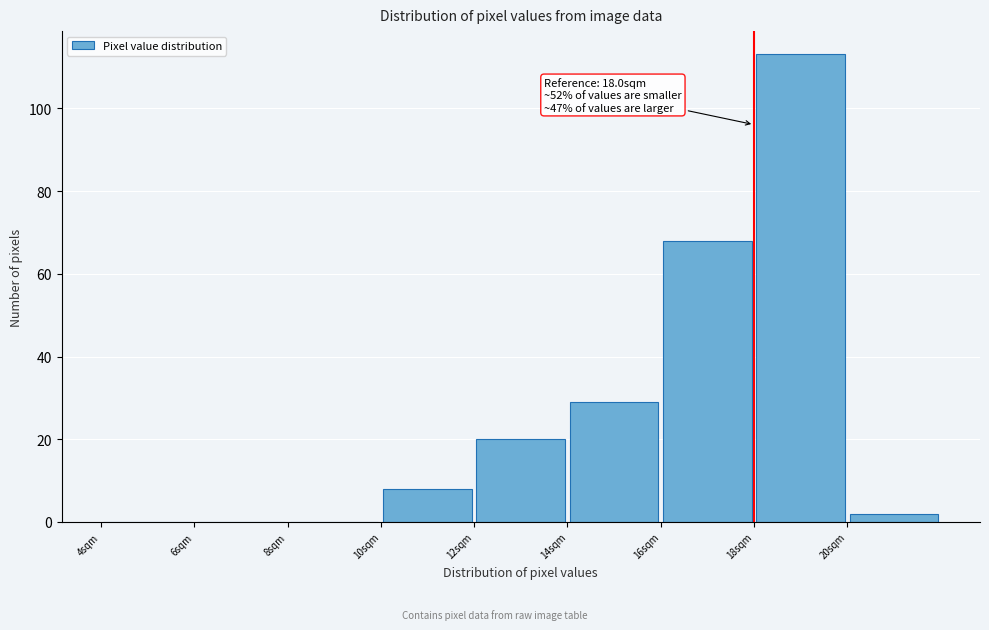

Which range on the x-axis has the tallest bar?

18 to 20